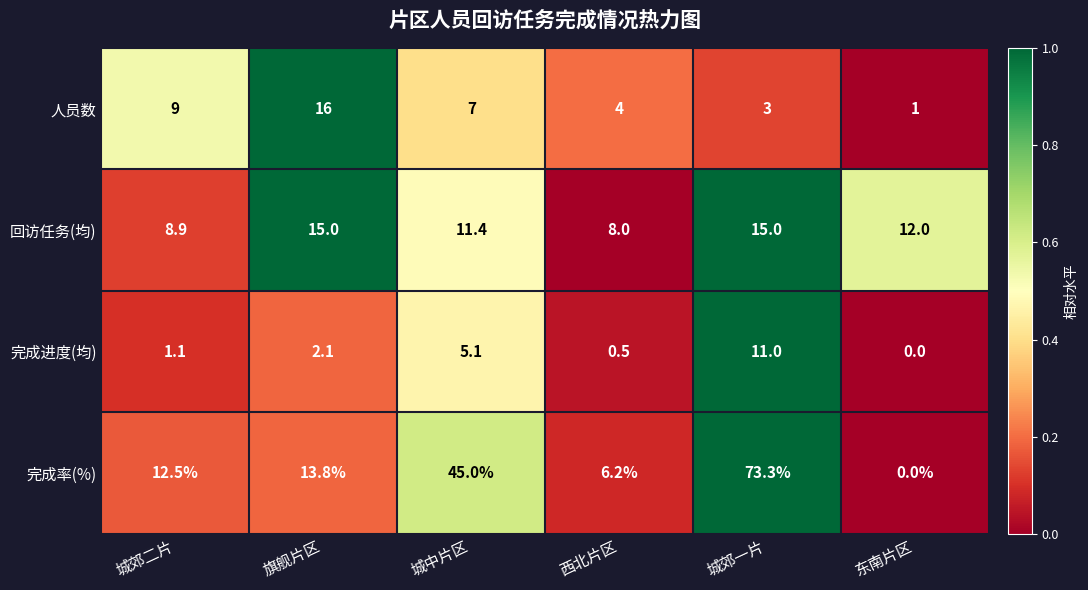

Rank the series by their average value, from lowest to highest.

完成进度(均), 人员数, 回访任务(均), 完成率(%)